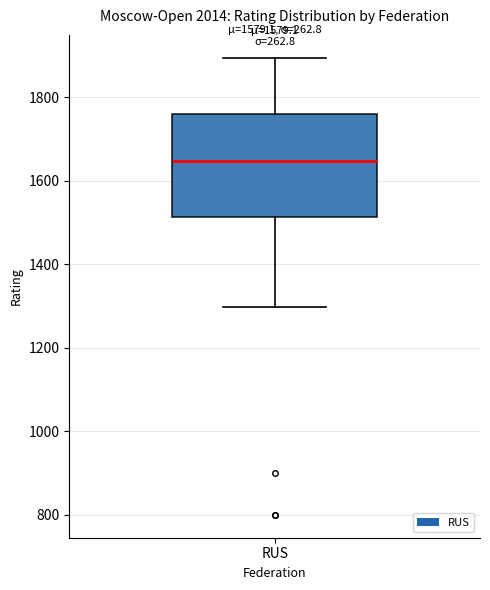

Transcribe this box plot: give where the median line is, the range the box spans, and where the two whiskers end, as read against the y-axis. The values are not printed on the chart, so give them approximately, as read against the axis.

median 1640, box 1520 to 1760, whiskers 1300 to 1900